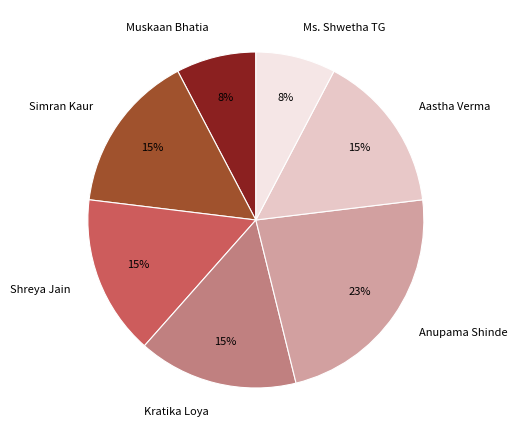

What is the largest slice in the pie chart?

Anupama Shinde